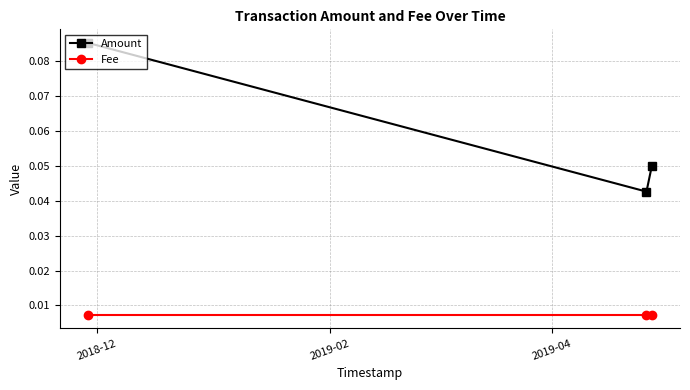

Rank the series by their maximum value, from lowest to highest.

Fee, Amount